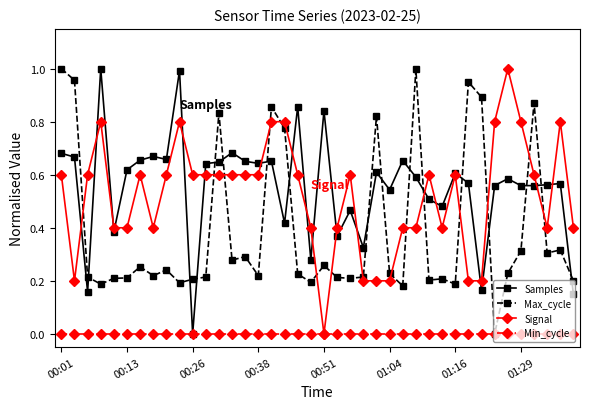

True or false: Max_cycle and Signal cross at least once.

True